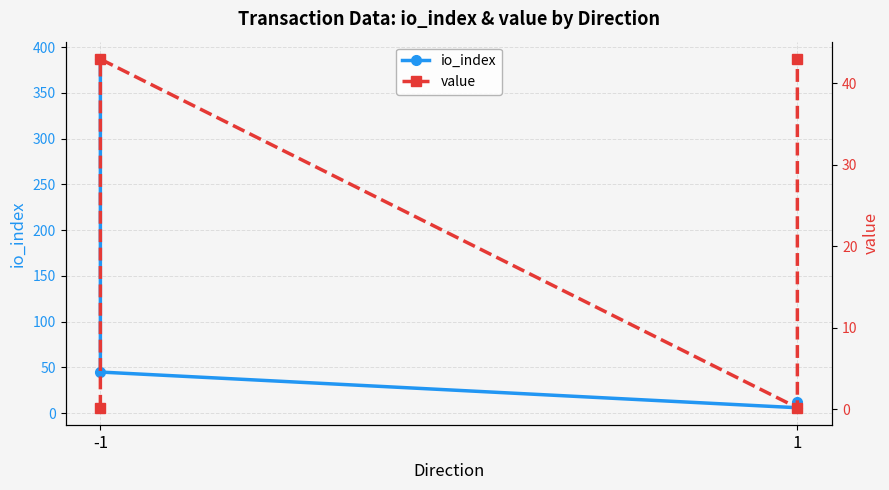

What is the lowest value of the io_index series?

6.0